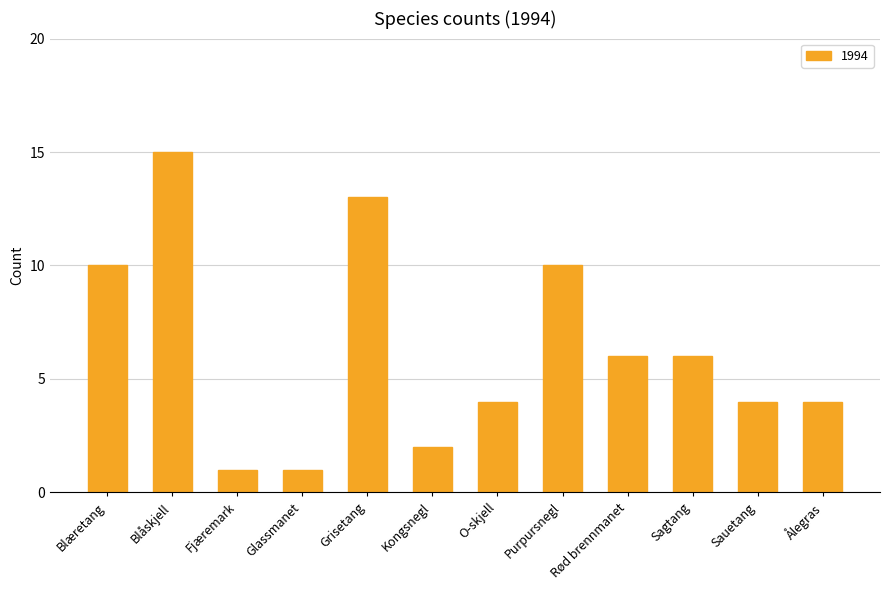

Is it true that the value at Blåskjell is 15?

True